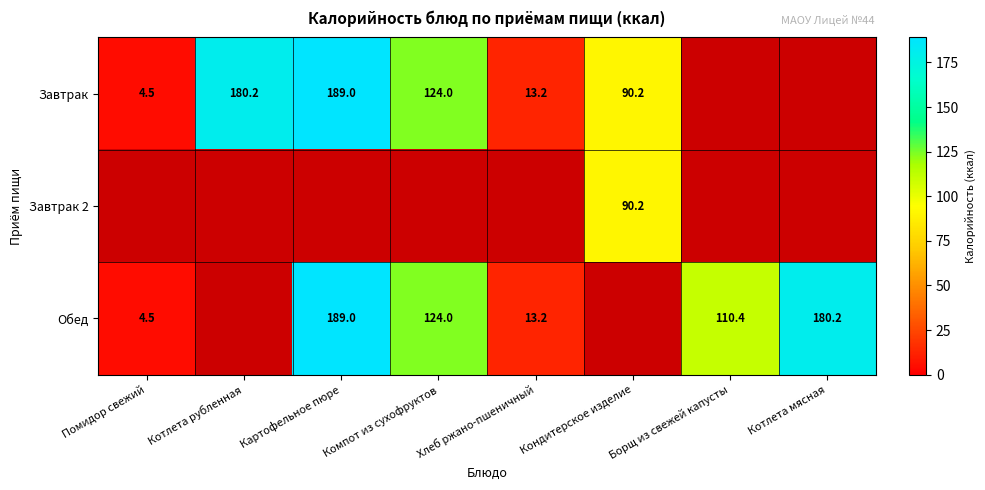

What is the sum of the Завтрак values at Компот из сухофруктов and Кондитерское изделие?

214.2